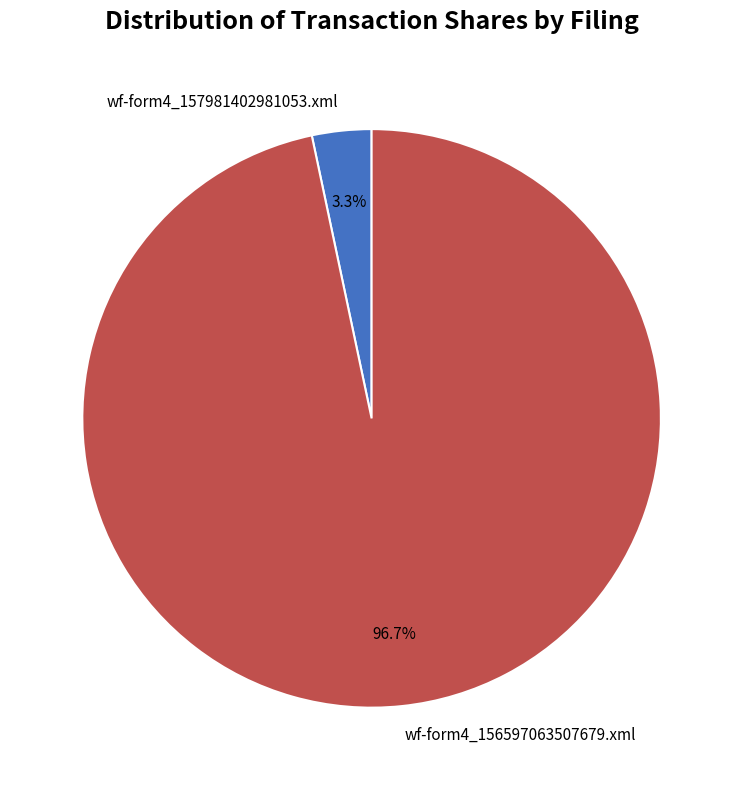

To the nearest percent, what is the average slice percentage?

50%